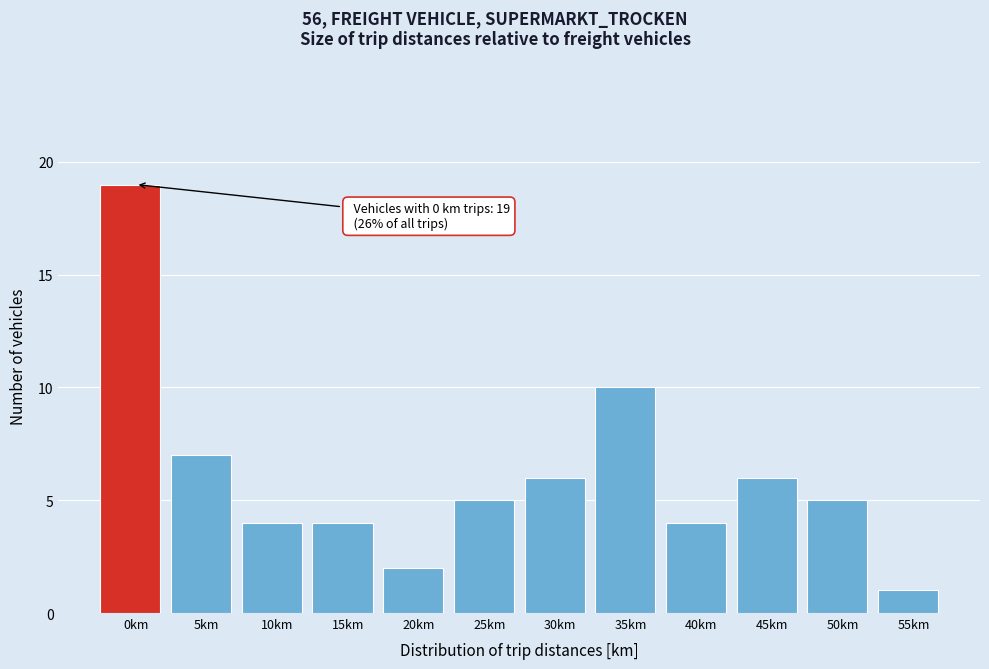

Reading right to left, transcribe all the data shown in this chart.

55km=1	50km=5	45km=6	40km=4	35km=10	30km=6	25km=5	20km=2	15km=4	10km=4	5km=7	0km=19